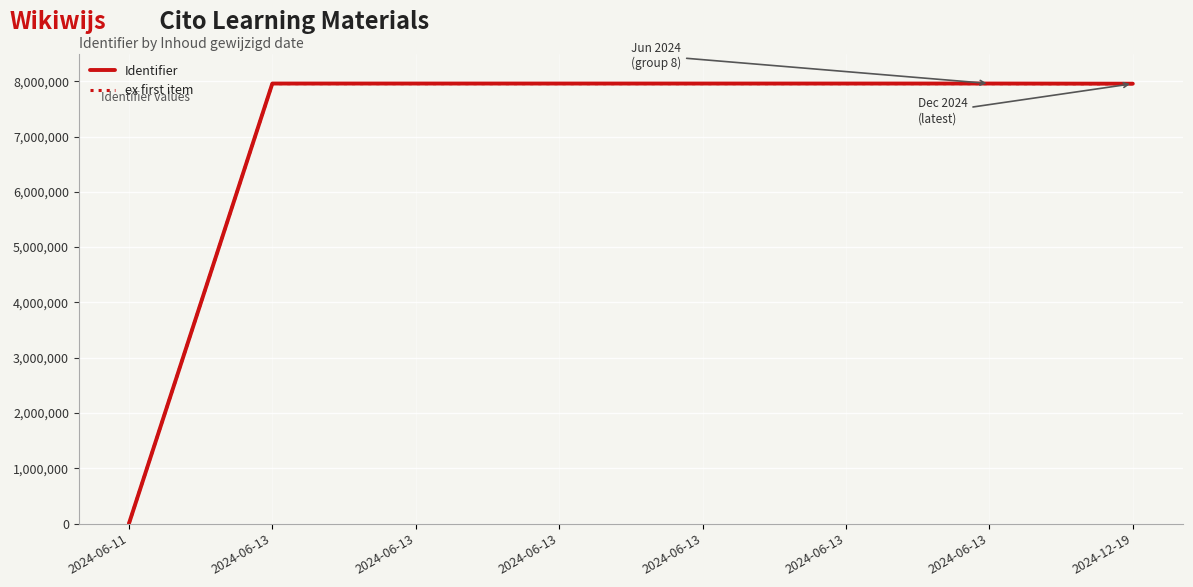

Which label corresponds to the largest value in the chart?

2024-06-13